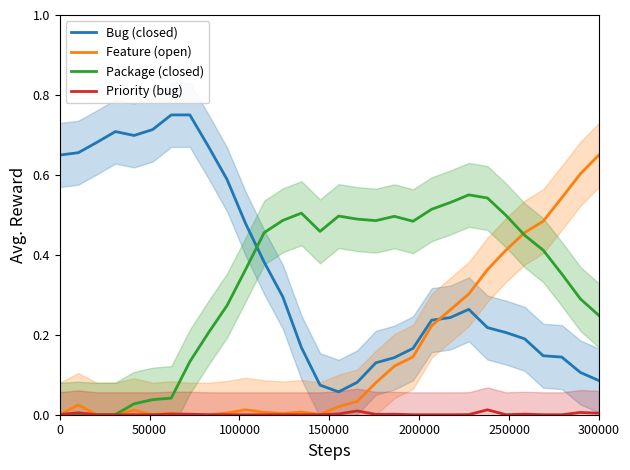

True or false: Priority (bug) and Bug (closed) intersect in this chart.

False